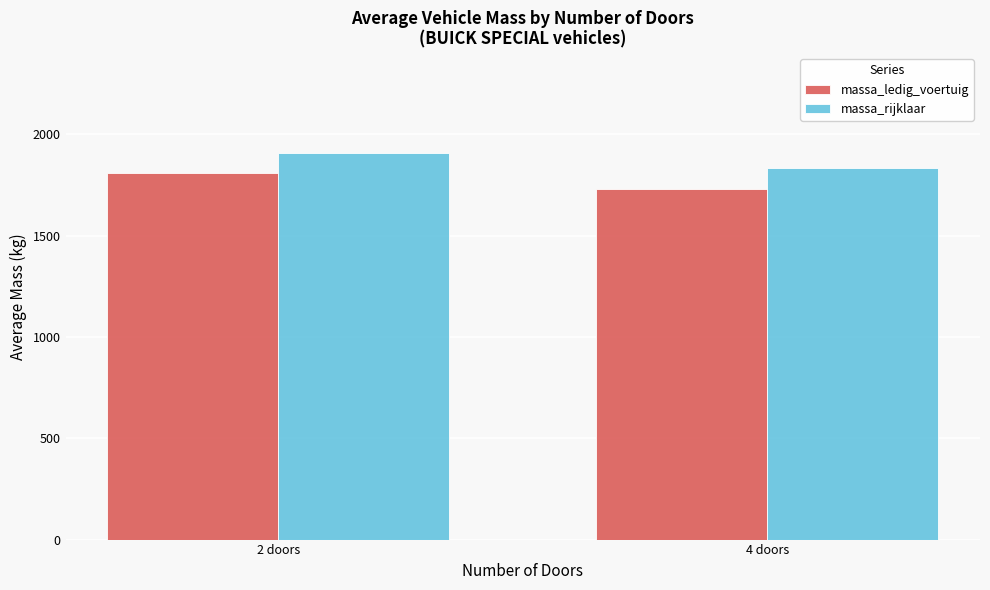

List the series in order of their peak value, highest first.

massa_rijklaar, massa_ledig_voertuig